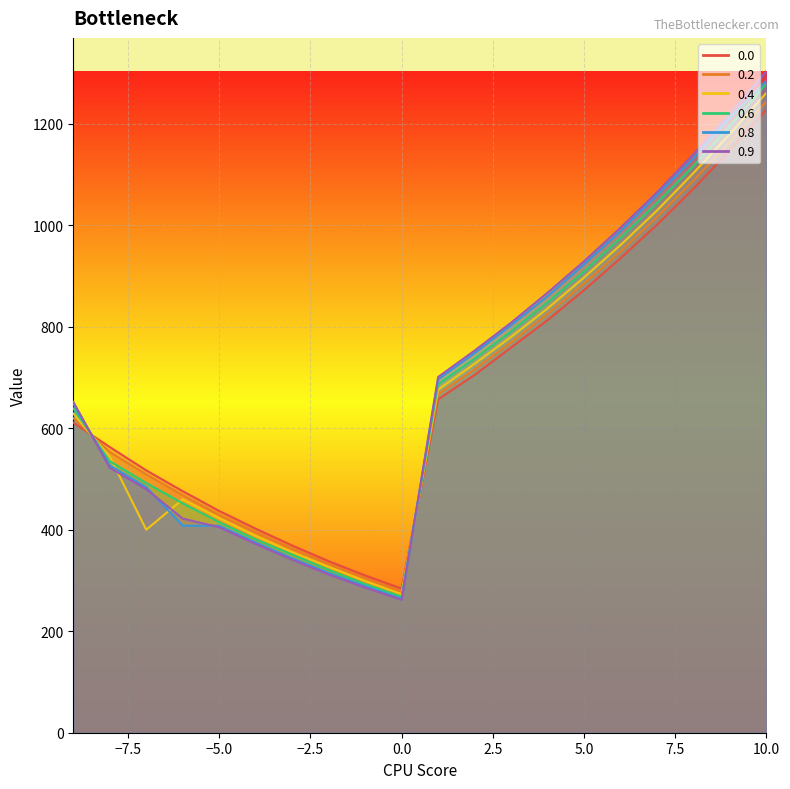

What is the value of the 0.6 point at the 14th from the left?

848